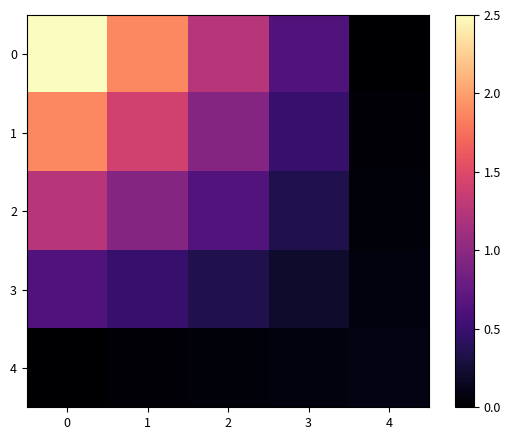

Count the number of categories in the chart.

5